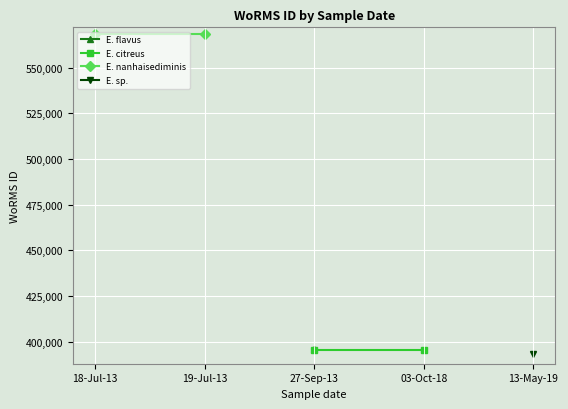

What is the lowest value of the E. nanhaisediminis series?

568260